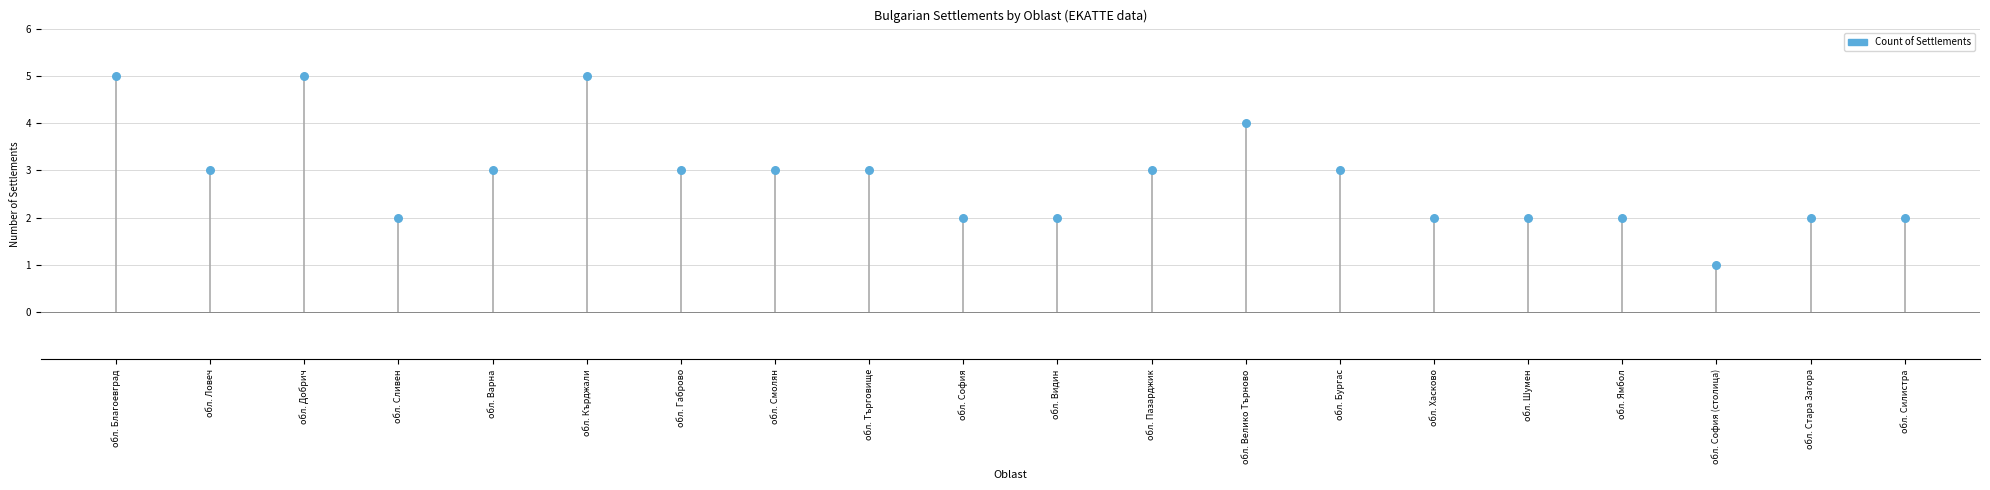

What is the ratio of the value at обл. Бургас to the value at обл. Смолян?

1.0